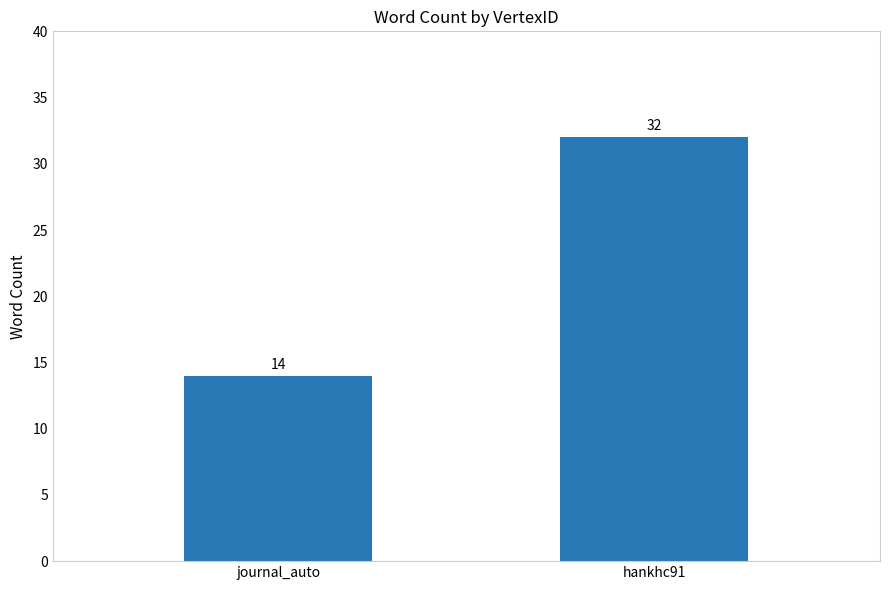

Approximately how many times larger is the value at journal_auto compared to hankhc91?

0.4